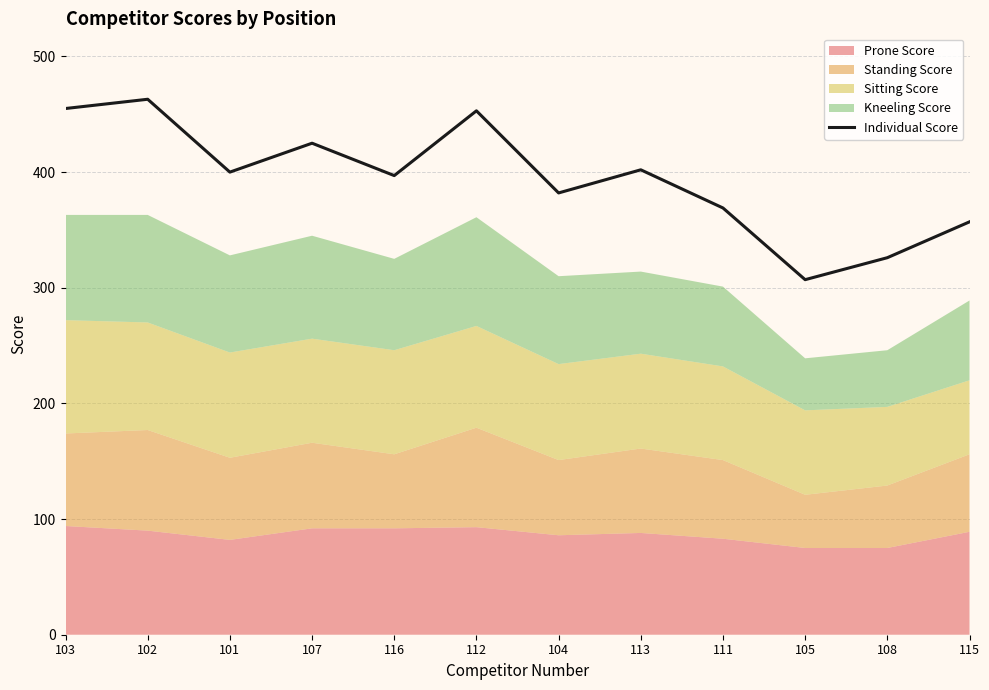

The value at 105 is 158. True or false?

False